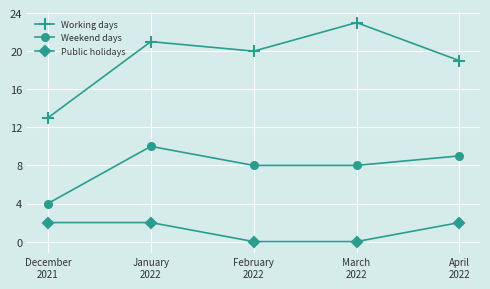

What is the difference between the second highest and minimum values in the Working days series?

8